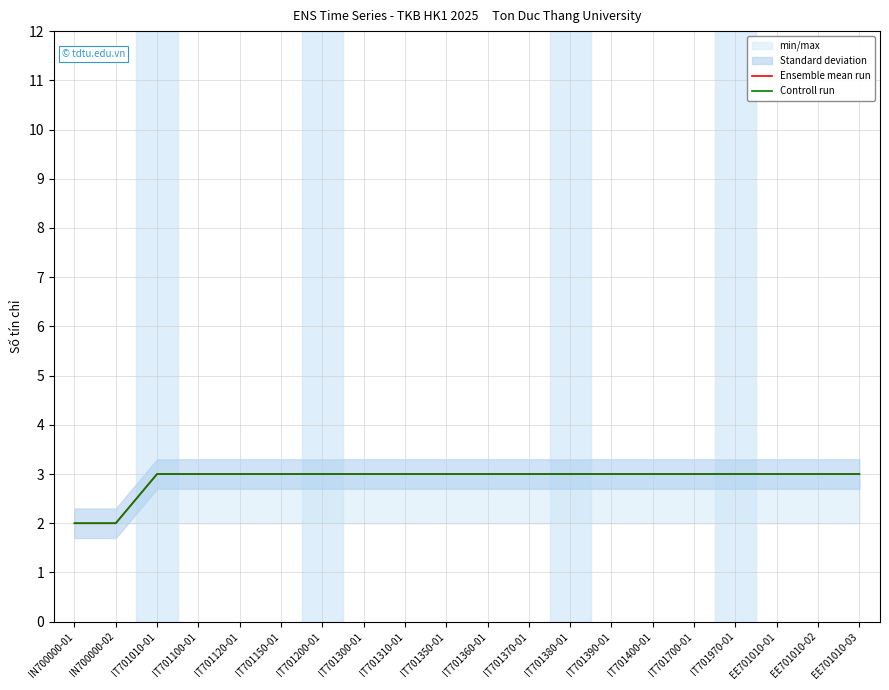

Count the number of categories in the chart.

20